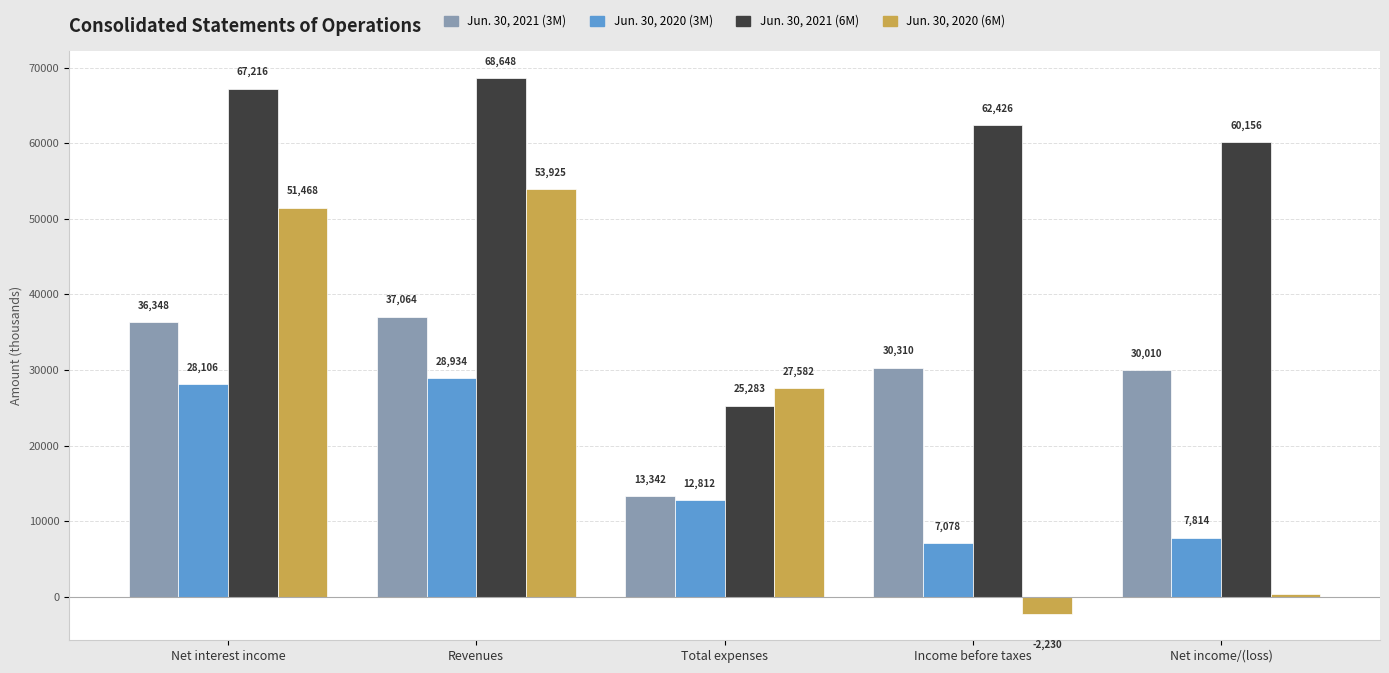

What position from the left is Net interest income?

1